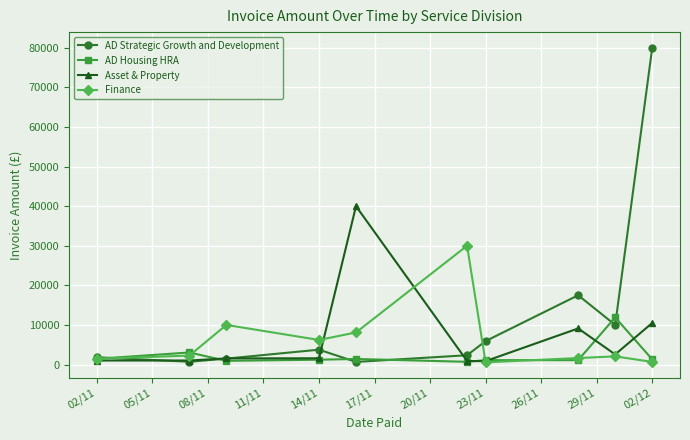

Which series has the largest total across all categories?

AD Strategic Growth and Development